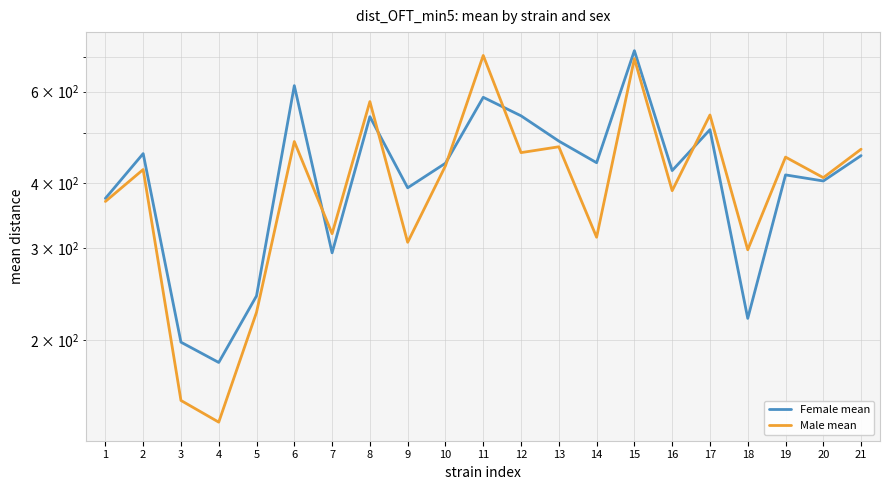

True or false: Female mean has more than 2 points higher than both neighbors.

True